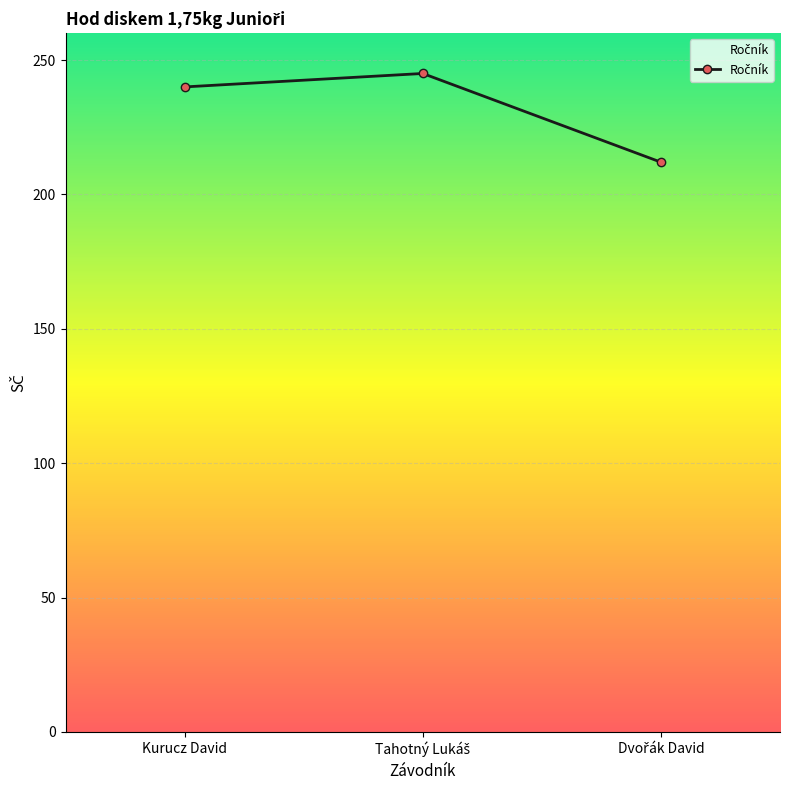

True or false: the data shows 317 at Kurucz David.

False